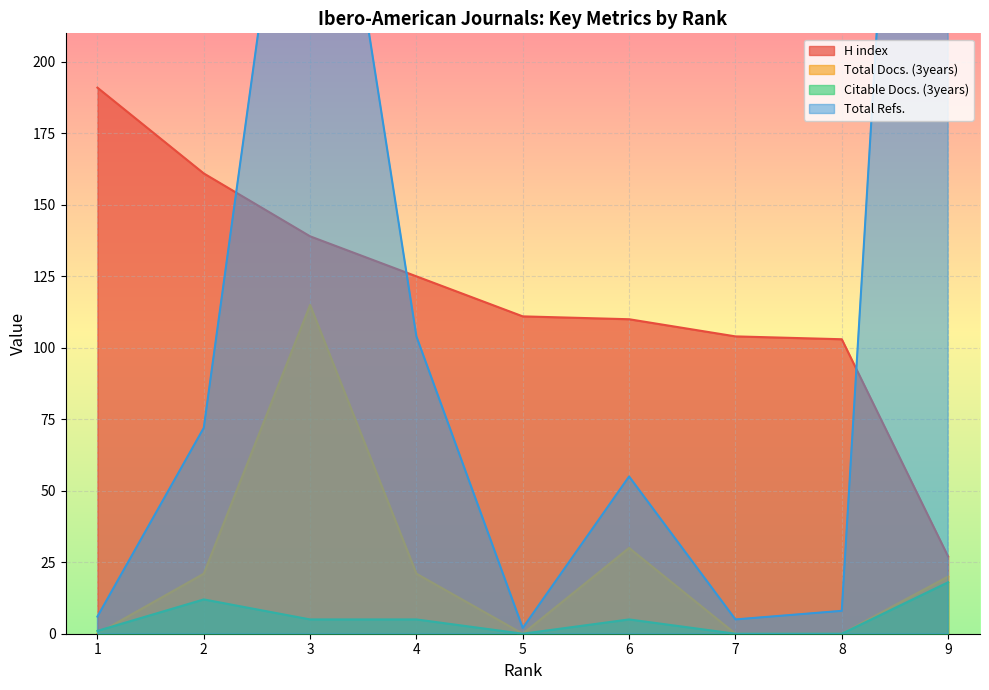

What are all the series names shown in the legend?

H index, Total Docs. (3years), Citable Docs. (3years), Total Refs.